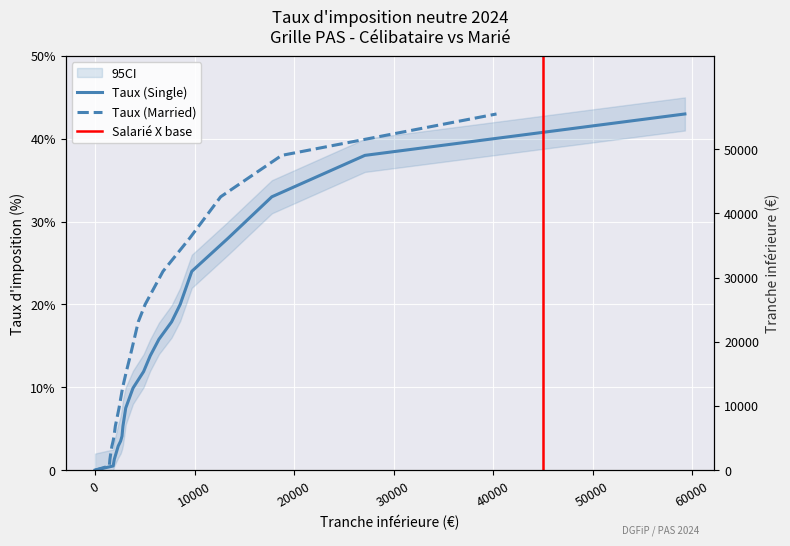

True or false: Taux (Married) has more than 1 points higher than both neighbors.

False